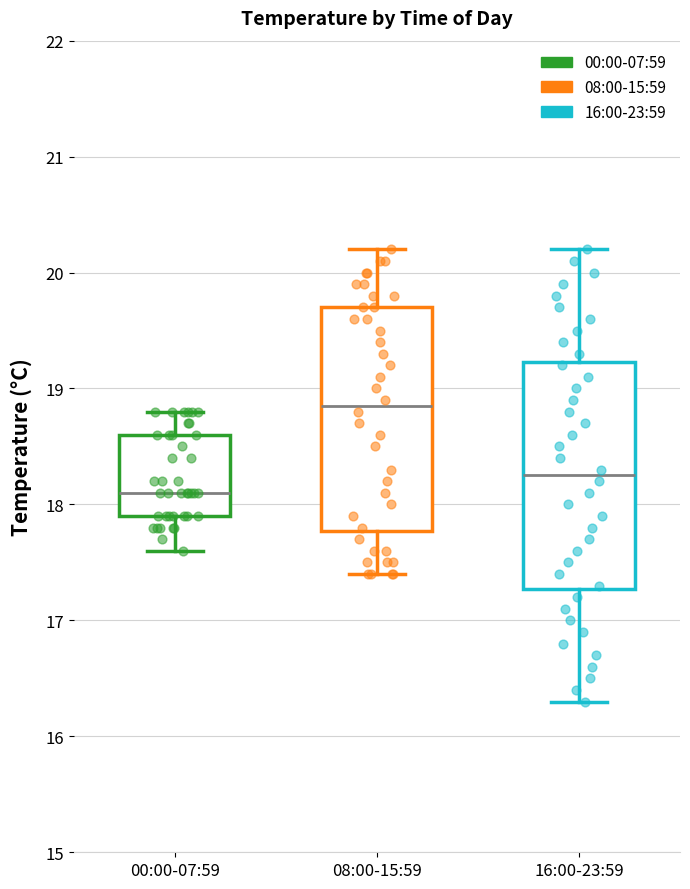

Where does the lower whisker of the box for 16:00-23:59 end on the y-axis? The values are not printed on the chart, so give them approximately, as read against the axis.

16.3